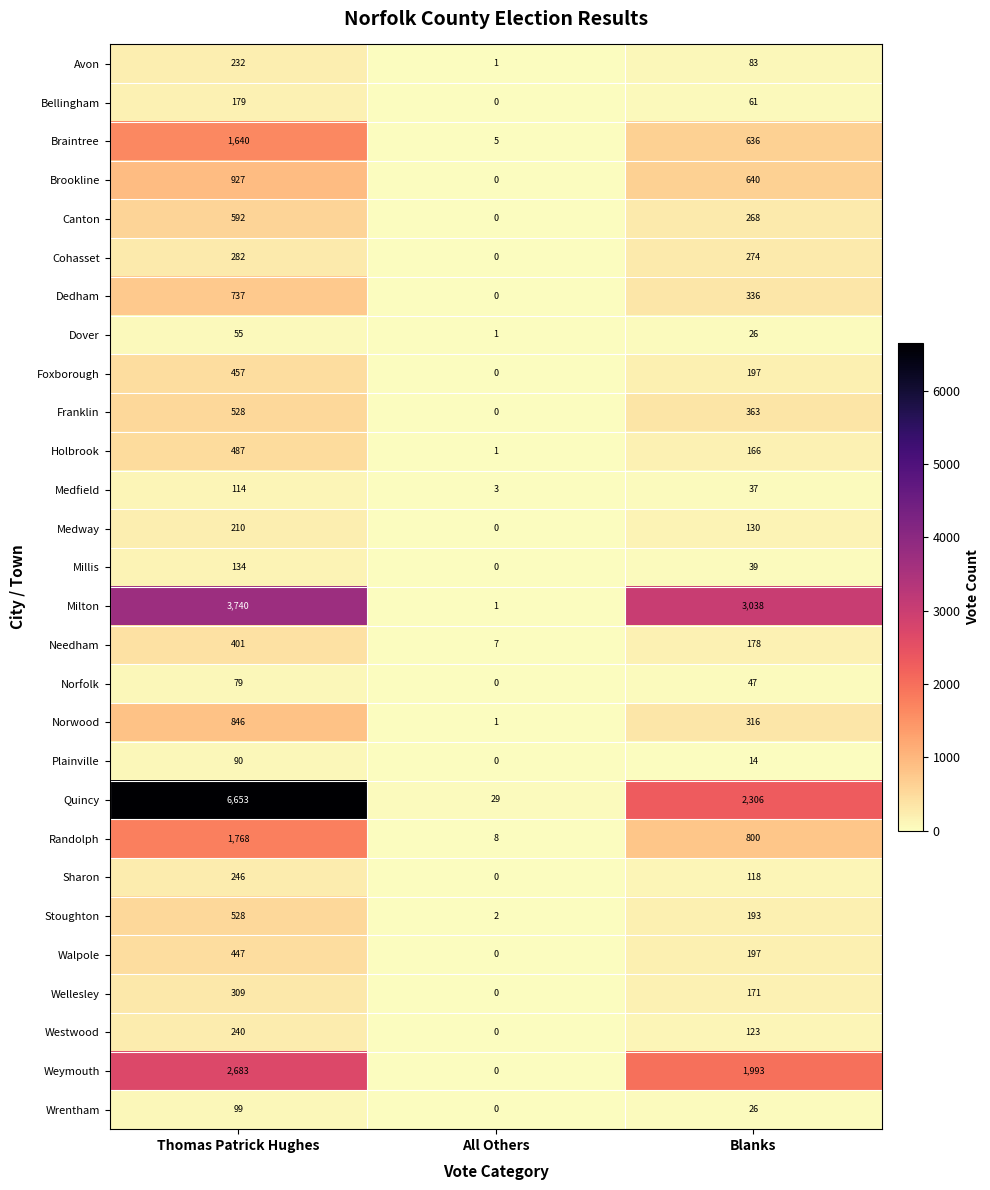

Rank the categories by Weymouth value from highest to lowest.

Thomas Patrick Hughes, Blanks, All Others